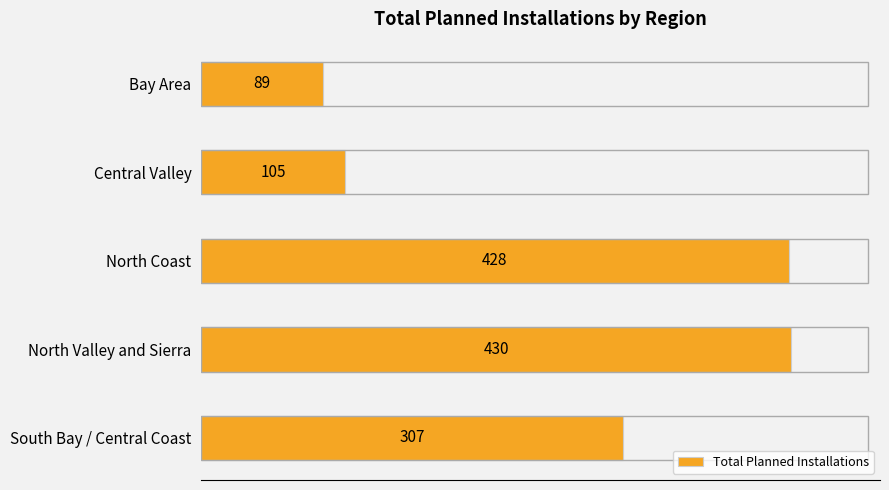

True or false: the data shows 430 at North Valley and Sierra.

True